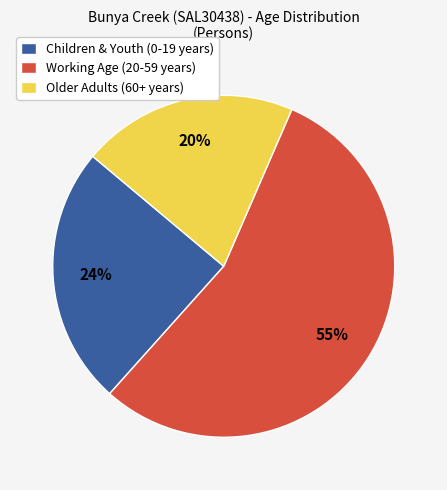

What percentage is the Older Adults (60+ years) slice, to the nearest percent?

20%